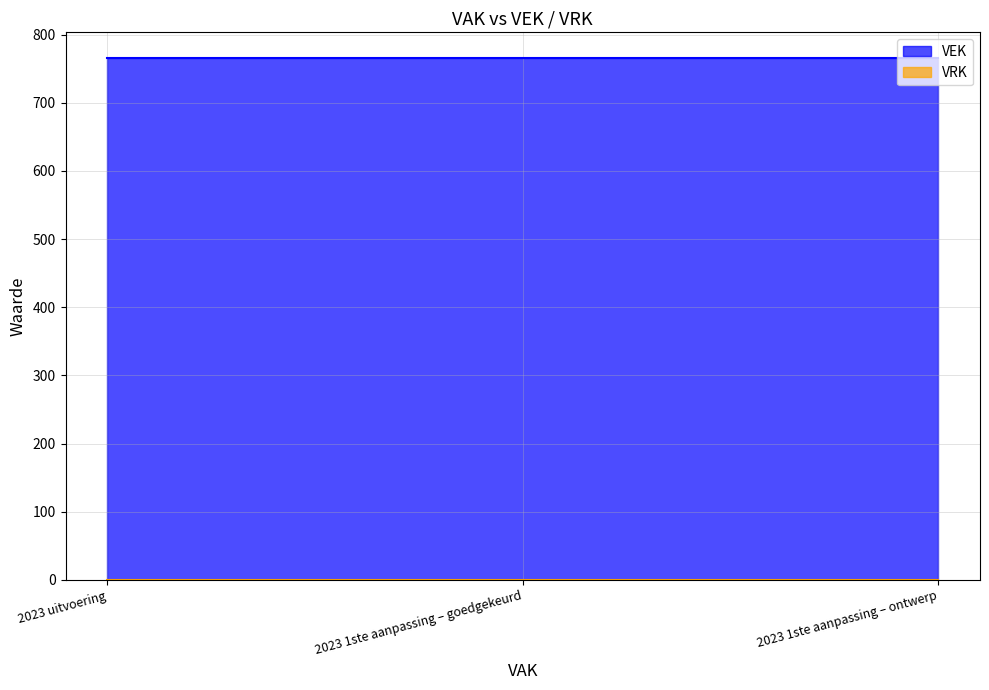

At how many categories does at least one series exceed 439?

3